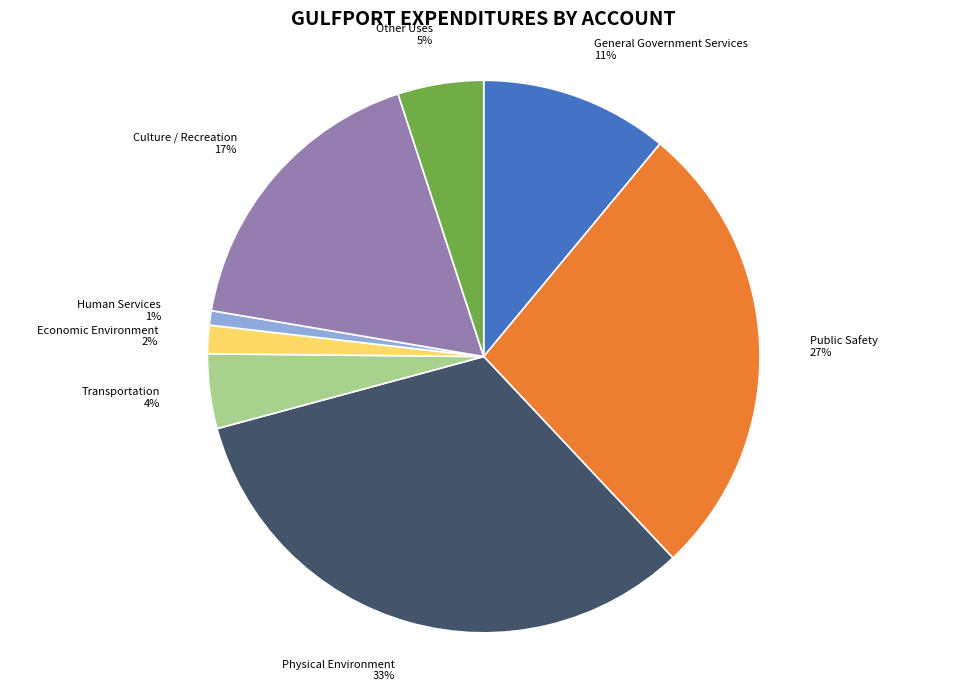

Which category has the biggest portion of the pie?

Physical Environment